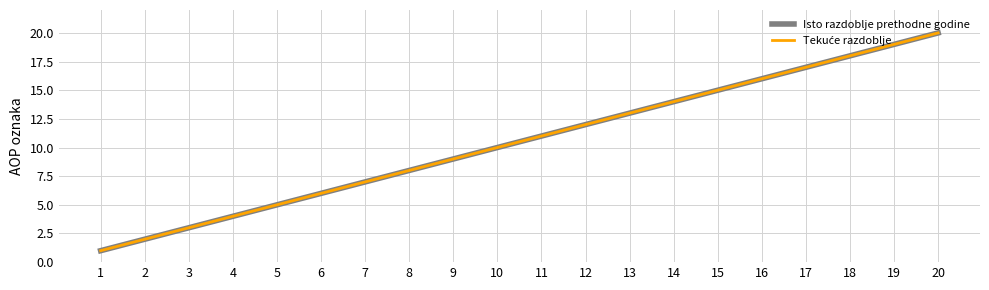

Is the value of Isto razdoblje prethodne godine at 14 greater than the value of Tekuće razdoblje at 5?

Yes